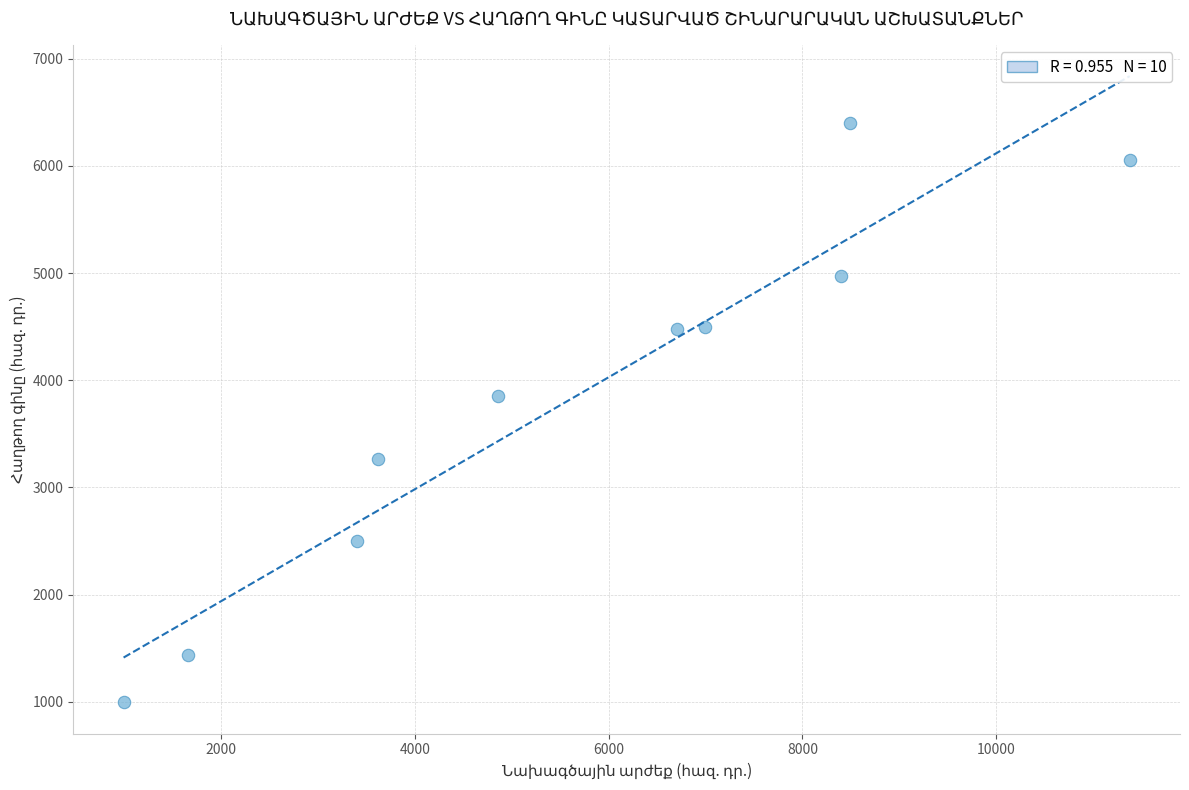

What is the range of X values (max minus min)?

10382